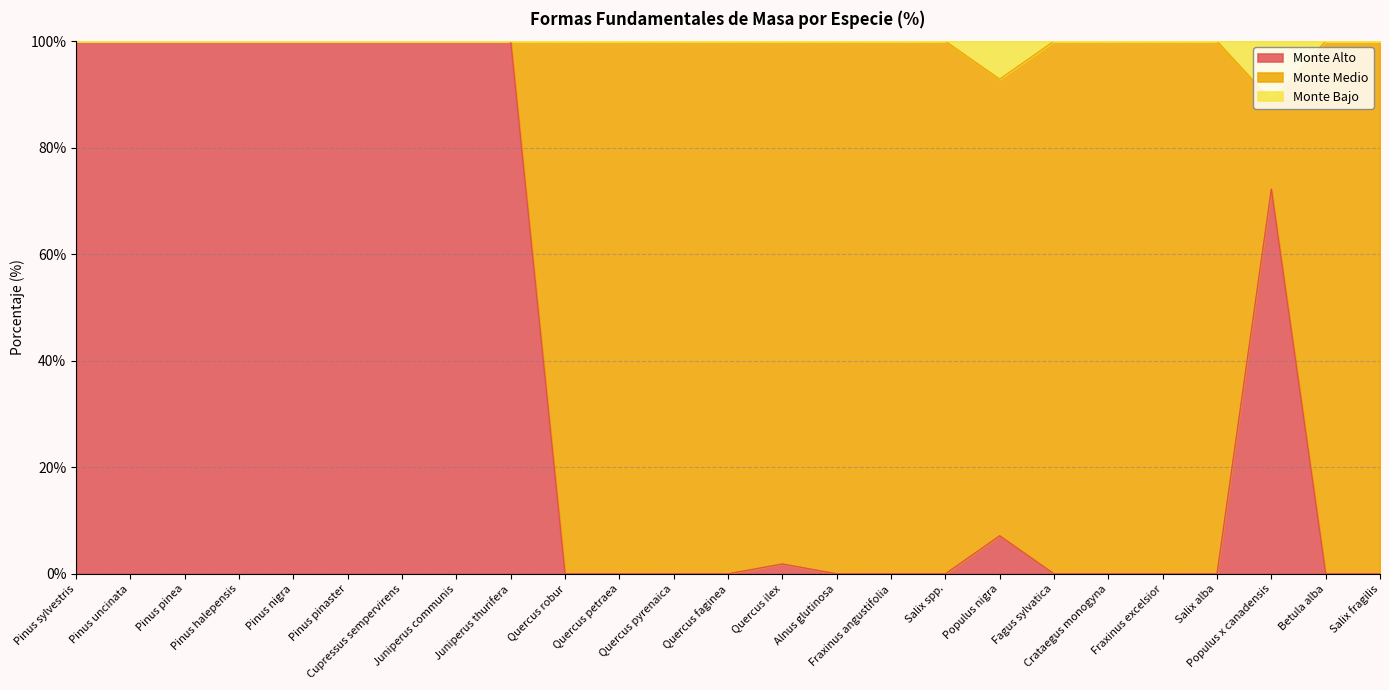

What are all the series names shown in the legend?

Monte Alto, Monte Medio, Monte Bajo